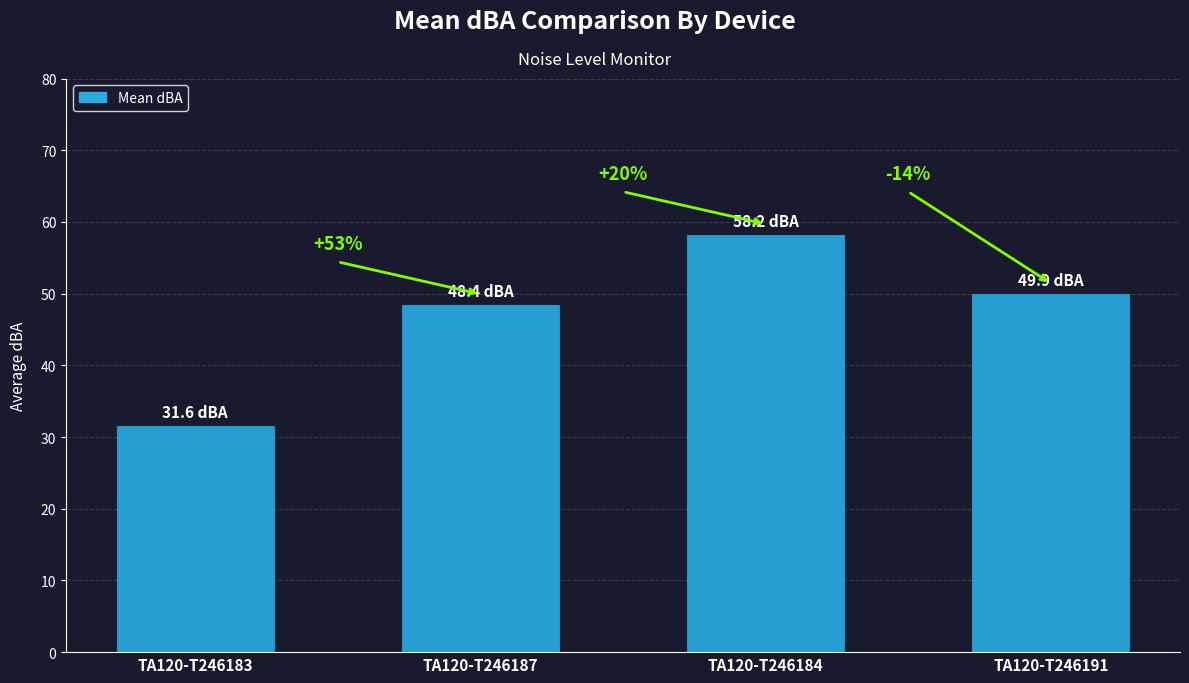

Between TA120-T246187 and TA120-T246184, which is larger?

TA120-T246184